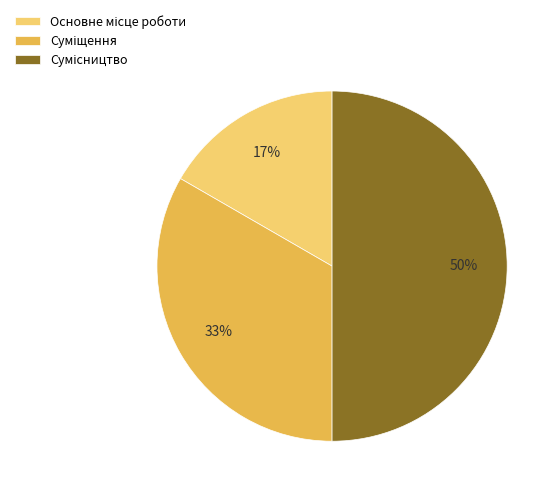

To the nearest percent, what is the difference between the largest and smallest slice percentages?

33%